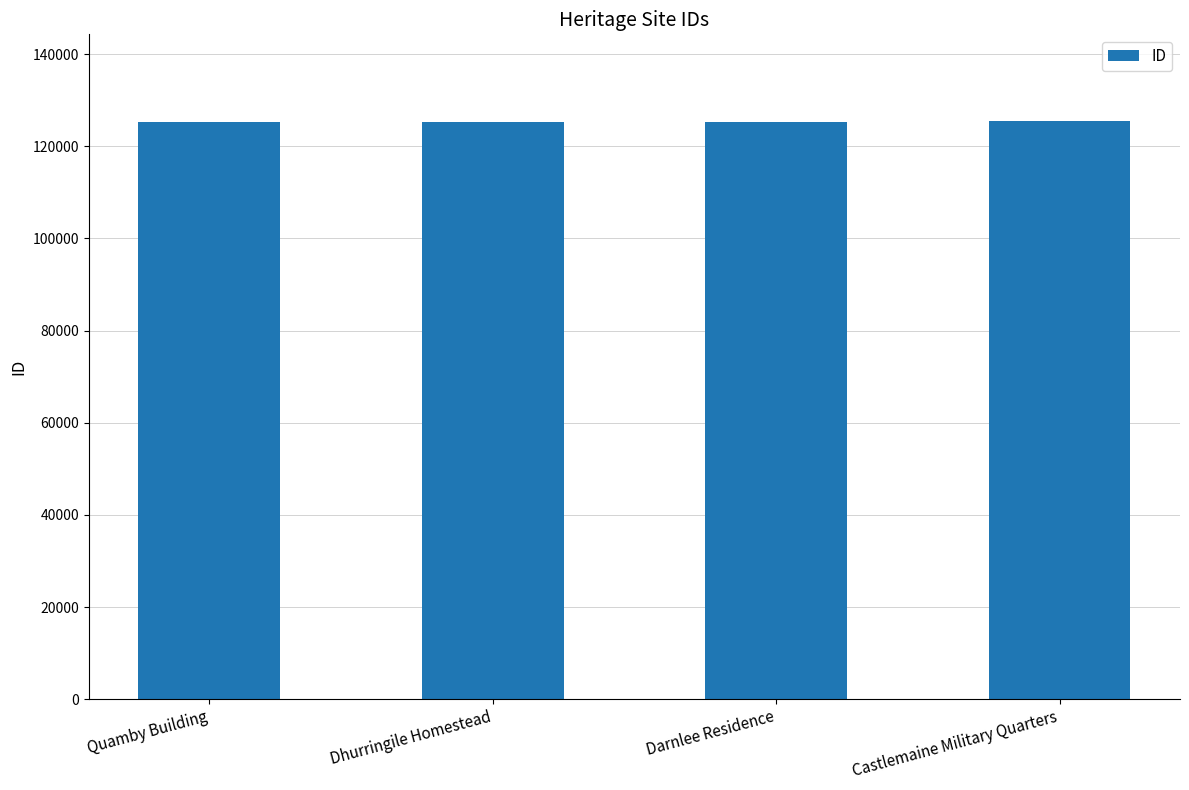

What value does the data have at Dhurringile Homestead?

125244